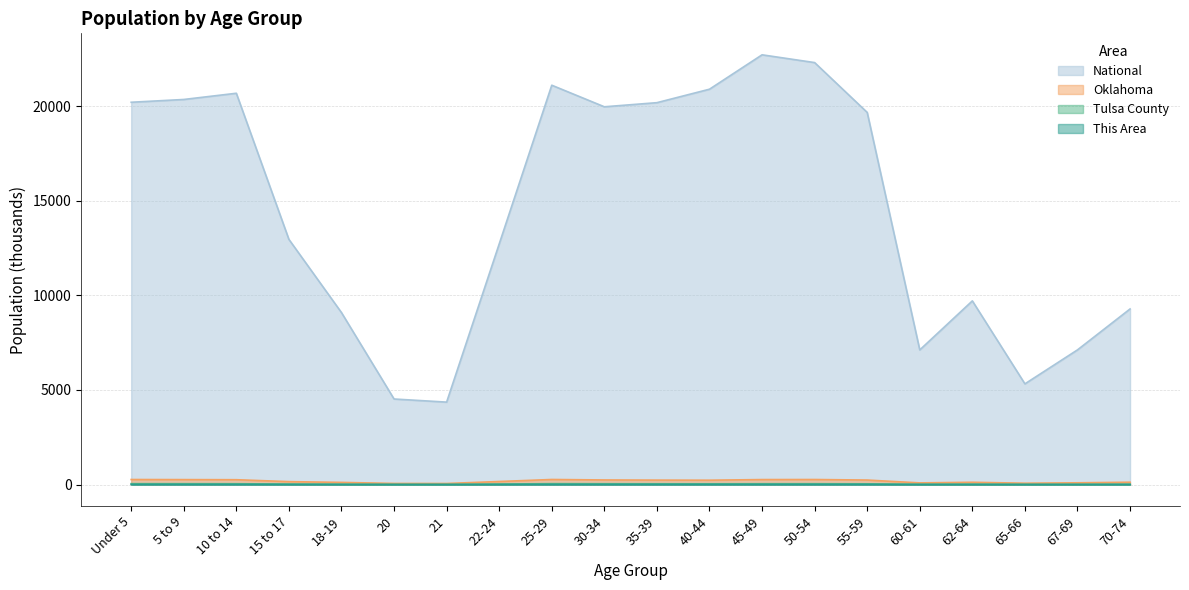

In National, how many points are lower than both neighbors (excluding endpoints)?

4